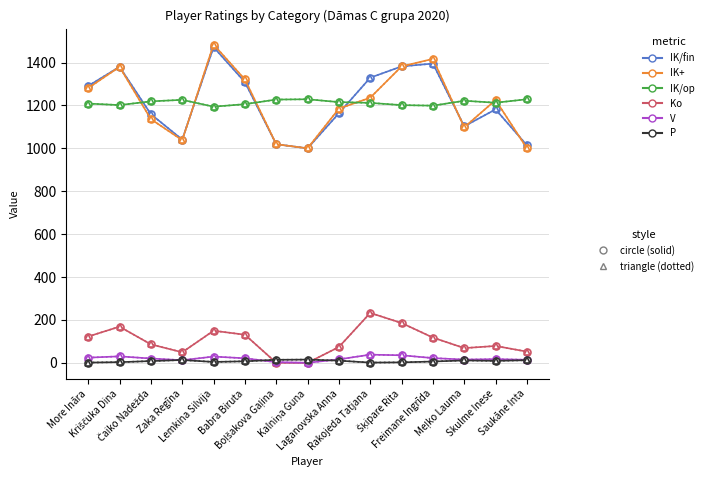

Which label corresponds to the smallest value in the chart?

Boļšakova Gaļina